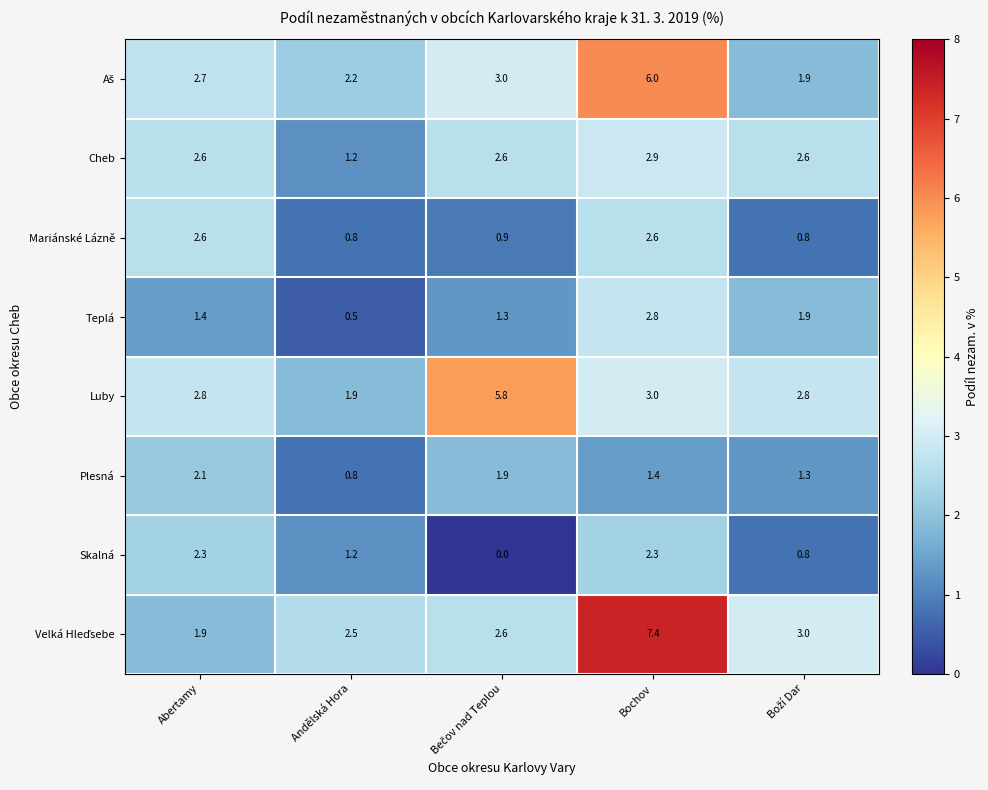

Is it true that Mariánské Lázně equals 2.6 at Bochov?

True